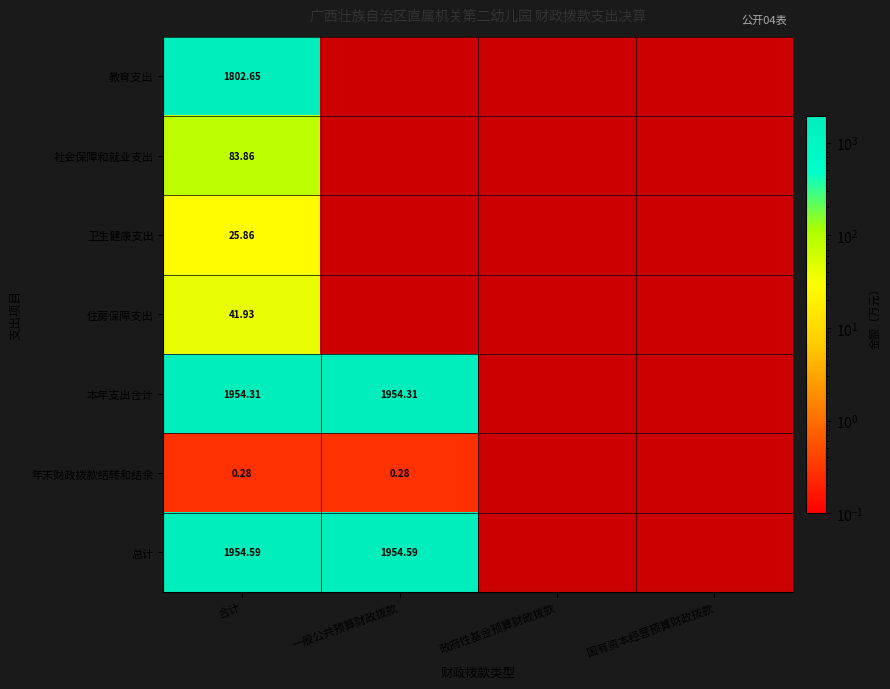

At 合计, list the series in order from smallest to largest.

年末财政拨款结转和结余, 卫生健康支出, 住房保障支出, 社会保障和就业支出, 教育支出, 本年支出合计, 总计